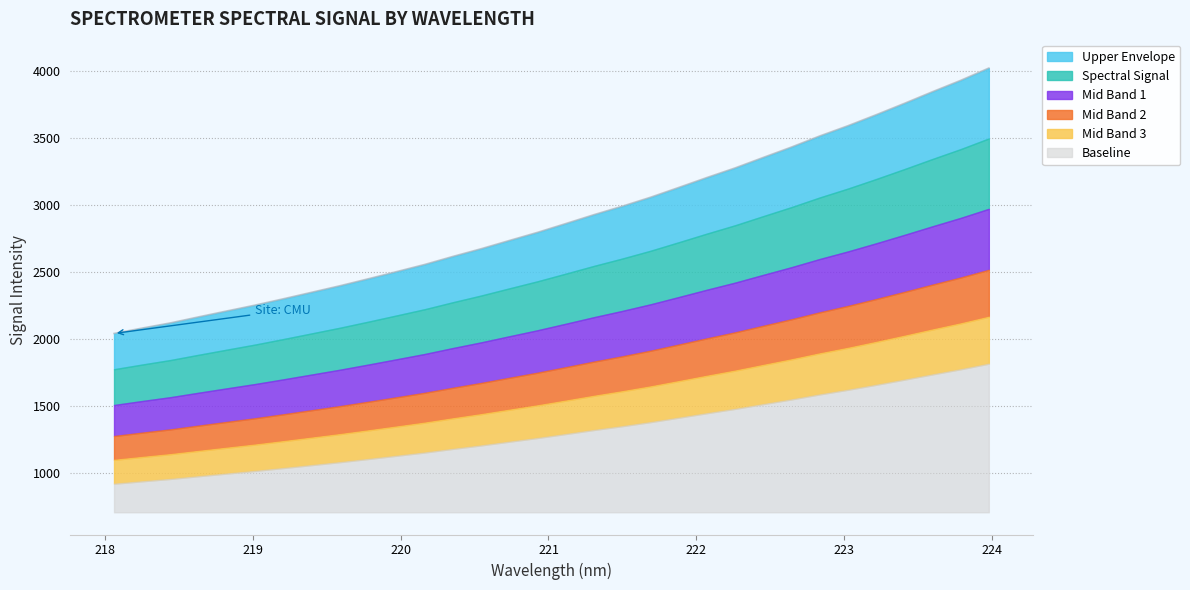

Does the chart have visible grid lines?

Yes